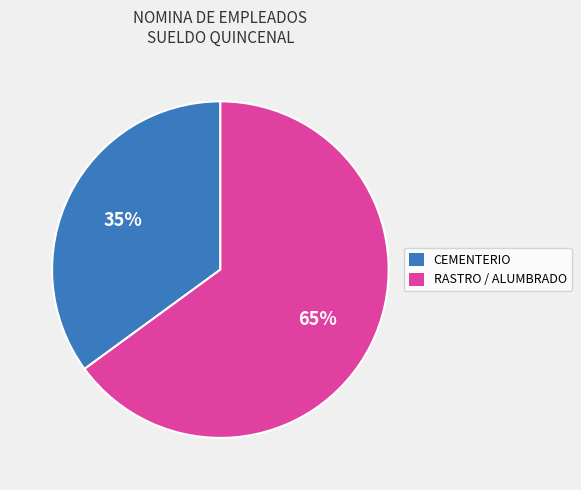

To the nearest percent, what is the average slice percentage?

50%